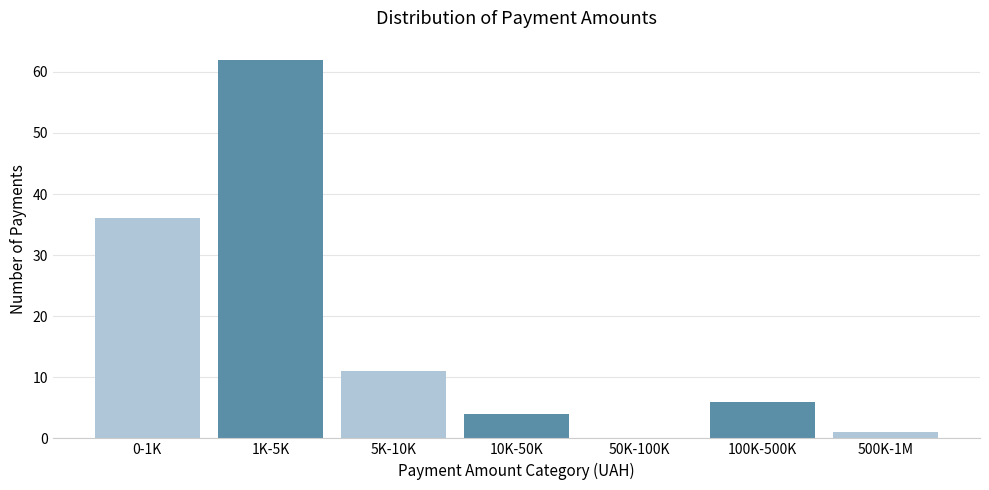

Reading right to left, what are all the values shown in this chart?

500K-1M=1	100K-500K=6	50K-100K=0	10K-50K=4	5K-10K=11	1K-5K=62	0-1K=36